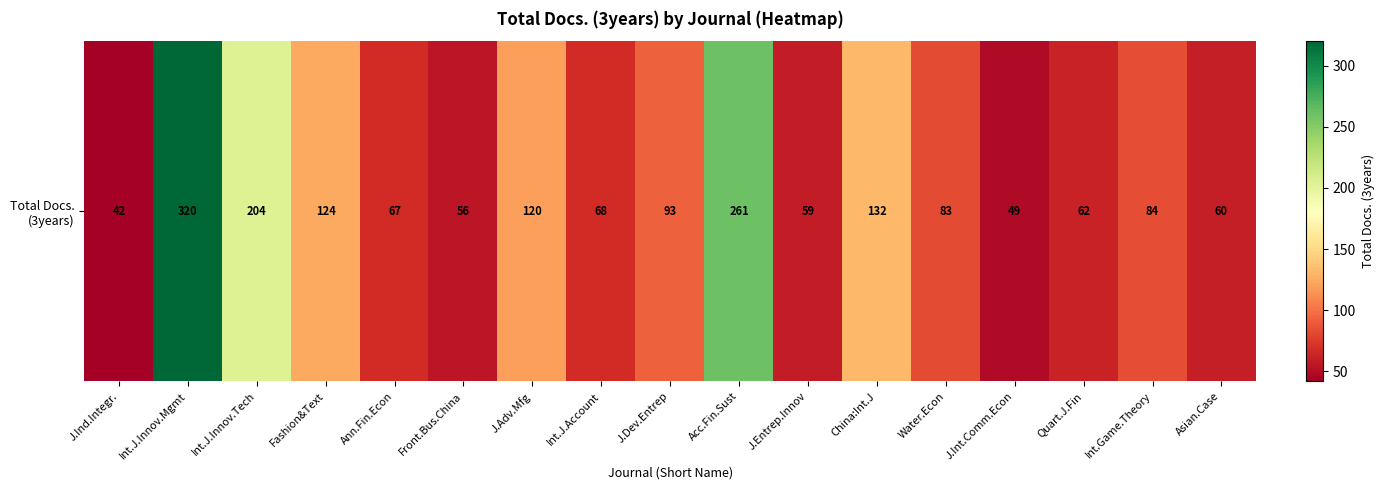

Which has a higher value, Int.Game.Theory or China:Int.J?

China:Int.J